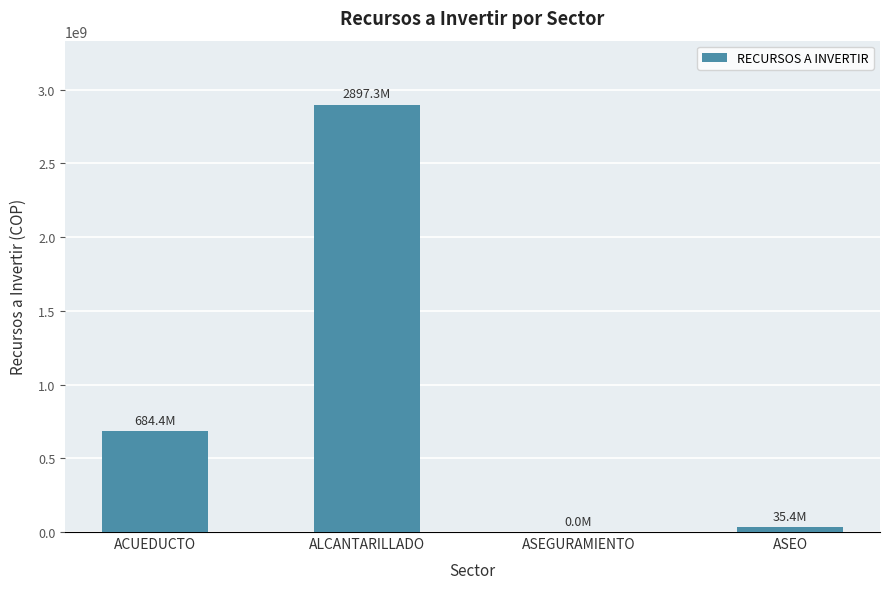

What is the sum of all values?

3617041300